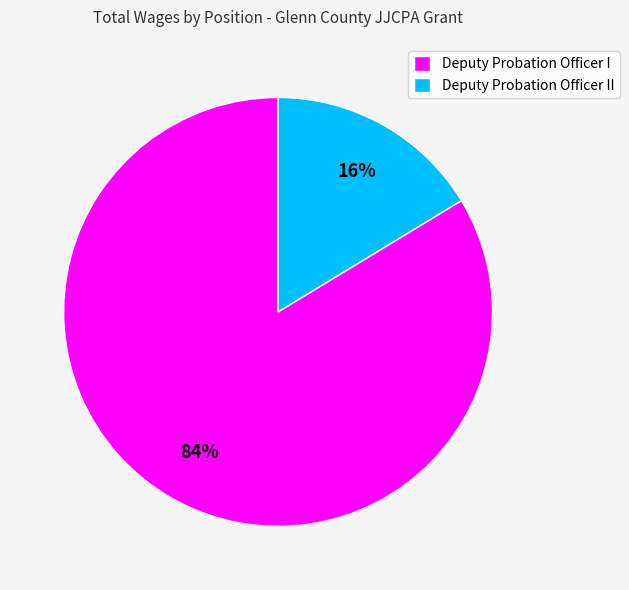

To the nearest percent, what is the combined percentage of Deputy Probation Officer I and Deputy Probation Officer II?

100%